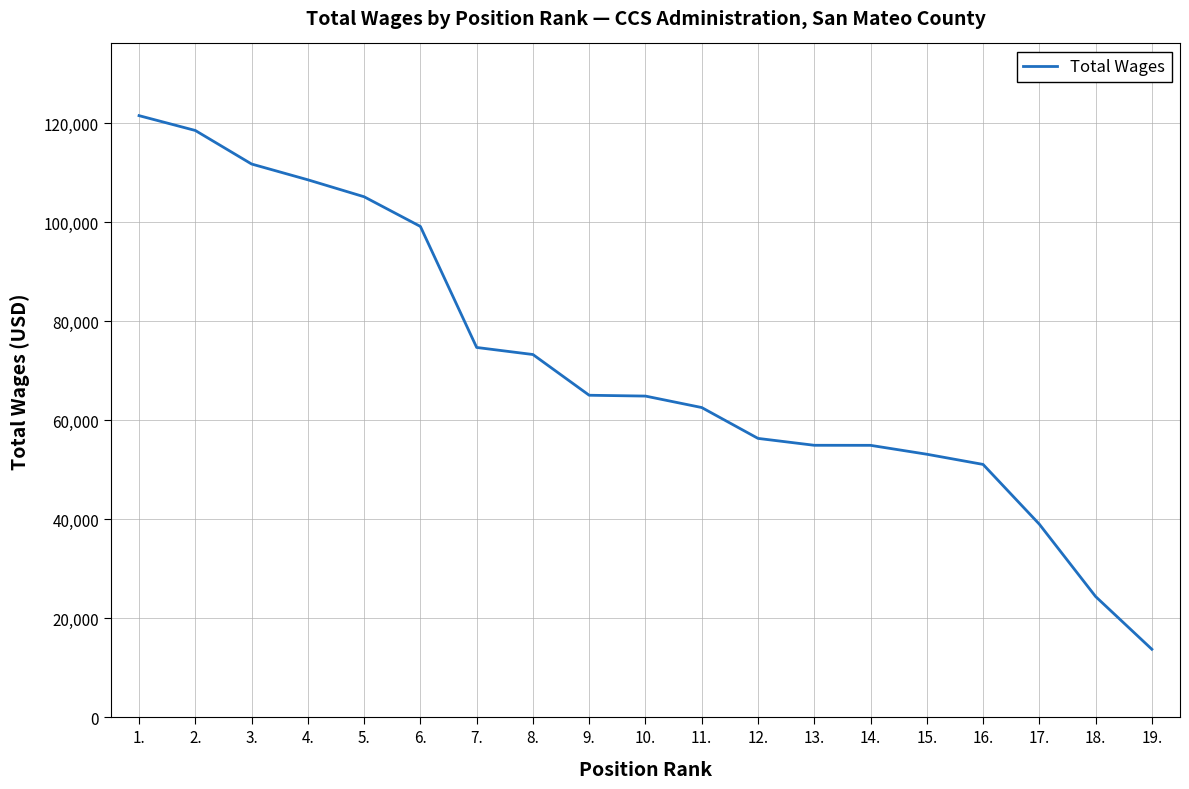

How many lines are shown in the chart?

1